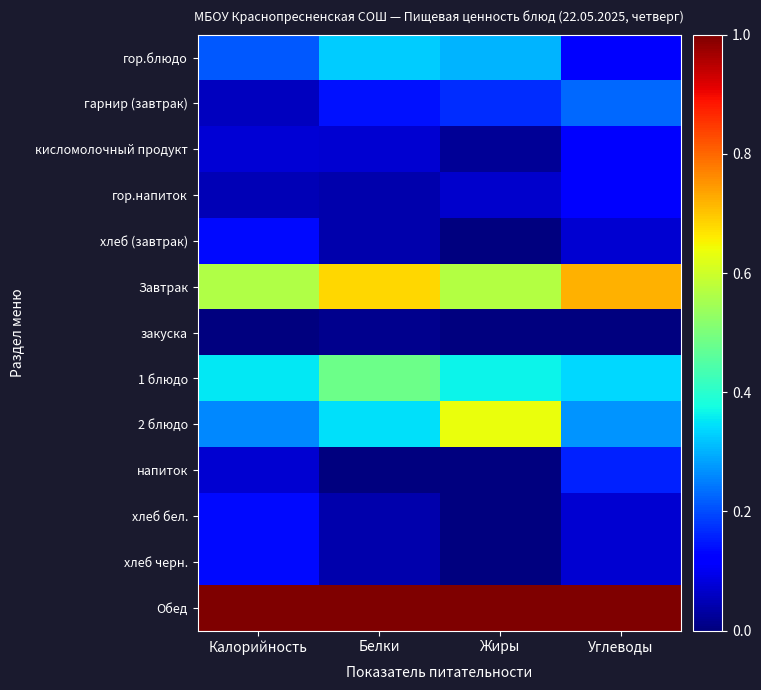

Which series has the largest total across all categories?

Обед